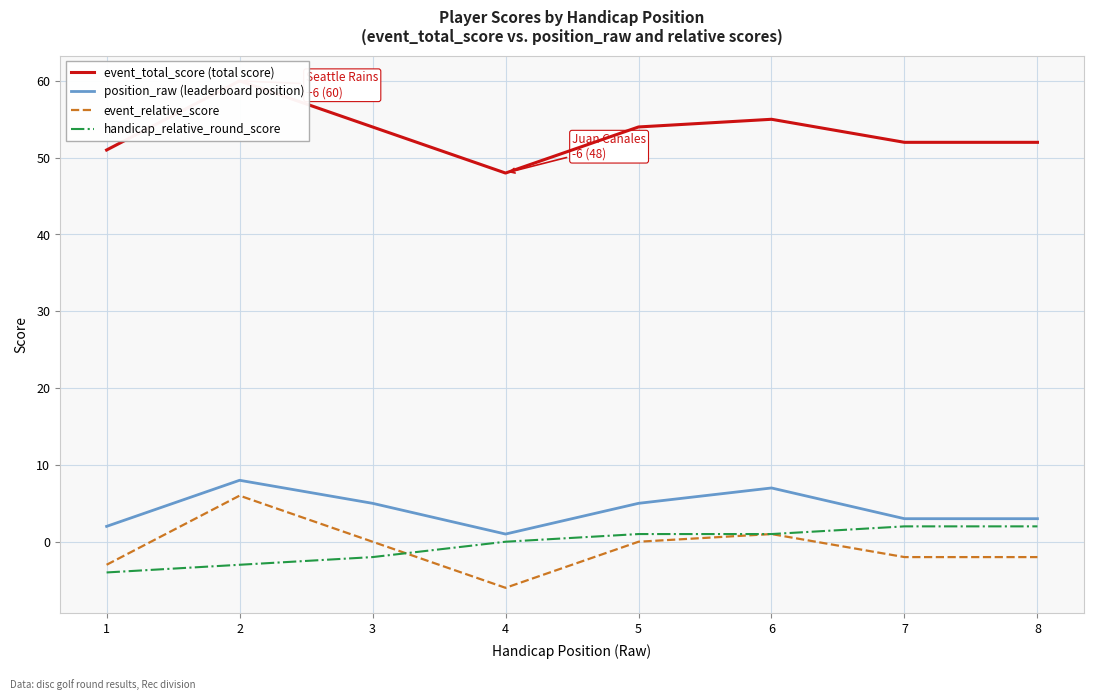

List the labels in order of position_raw (leaderboard position) value, largest first.

2, 6, 3, 5, 7, 8, 1, 4